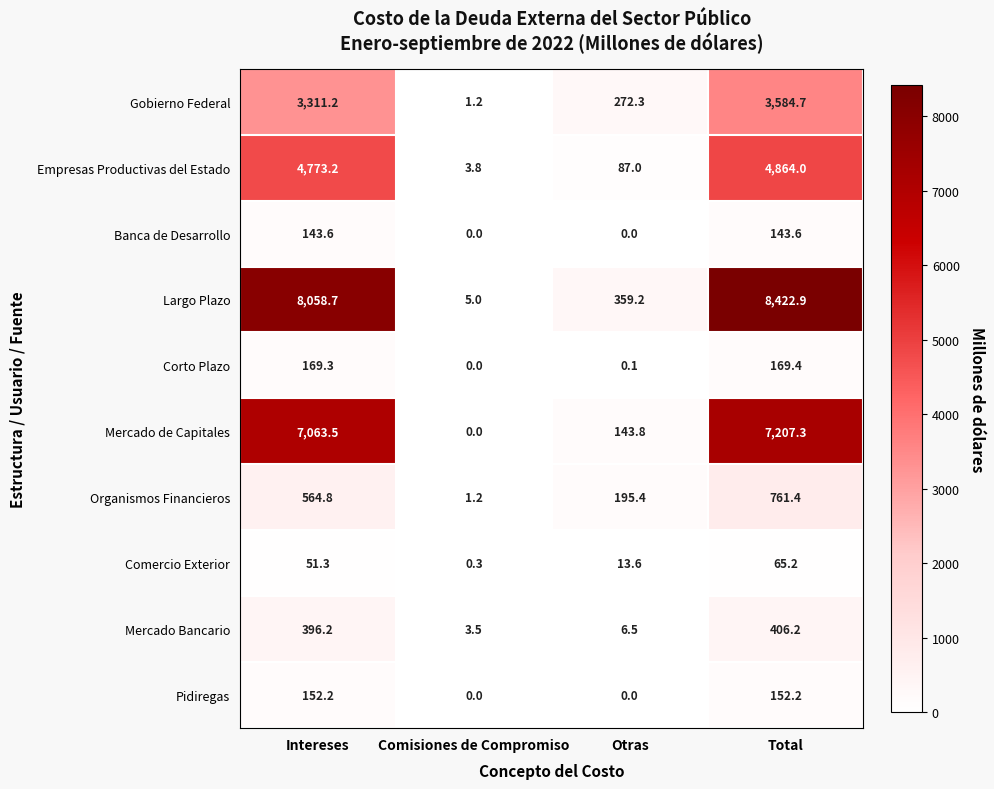

What is the difference between the second highest and minimum values in the Comercio Exterior series?

51.0